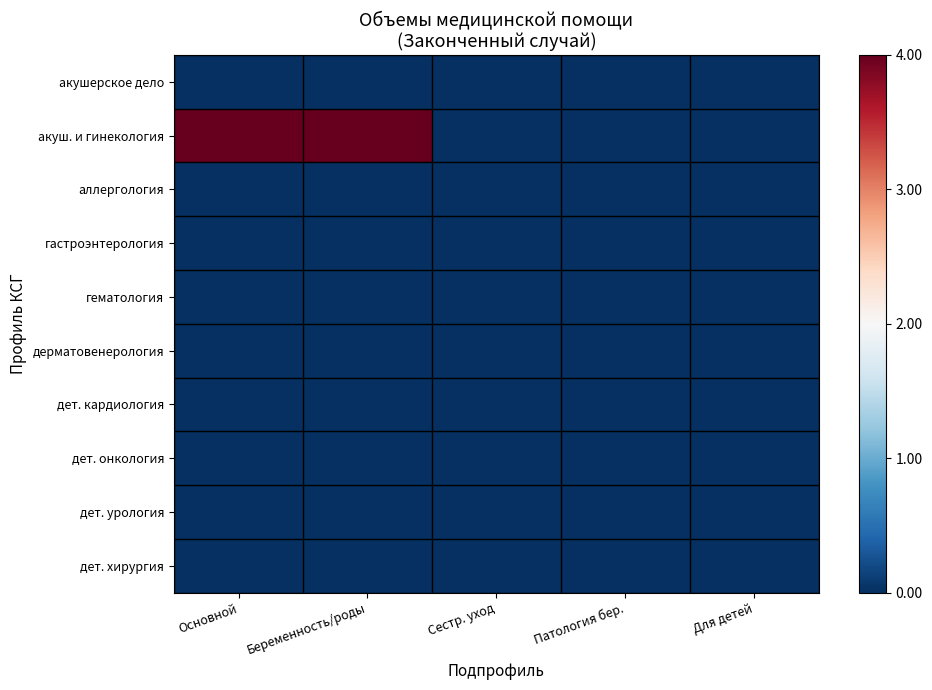

Reading left to right, extract all data points from this chart.

акушерское дело: Основной=0	Беременность/роды=0	Сестр. уход=0	Патология бер.=0	Для детей=0
акуш. и гинекология: Основной=1	Беременность/роды=1	Сестр. уход=0	Патология бер.=0	Для детей=0
аллергология: Основной=0	Беременность/роды=0	Сестр. уход=0	Патология бер.=0	Для детей=0
гастроэнтерология: Основной=0	Беременность/роды=0	Сестр. уход=0	Патология бер.=0	Для детей=0
гематология: Основной=0	Беременность/роды=0	Сестр. уход=0	Патология бер.=0	Для детей=0
дерматовенерология: Основной=0	Беременность/роды=0	Сестр. уход=0	Патология бер.=0	Для детей=0
дет. кардиология: Основной=0	Беременность/роды=0	Сестр. уход=0	Патология бер.=0	Для детей=0
дет. онкология: Основной=0	Беременность/роды=0	Сестр. уход=0	Патология бер.=0	Для детей=0
дет. урология: Основной=0	Беременность/роды=0	Сестр. уход=0	Патология бер.=0	Для детей=0
дет. хирургия: Основной=0	Беременность/роды=0	Сестр. уход=0	Патология бер.=0	Для детей=0